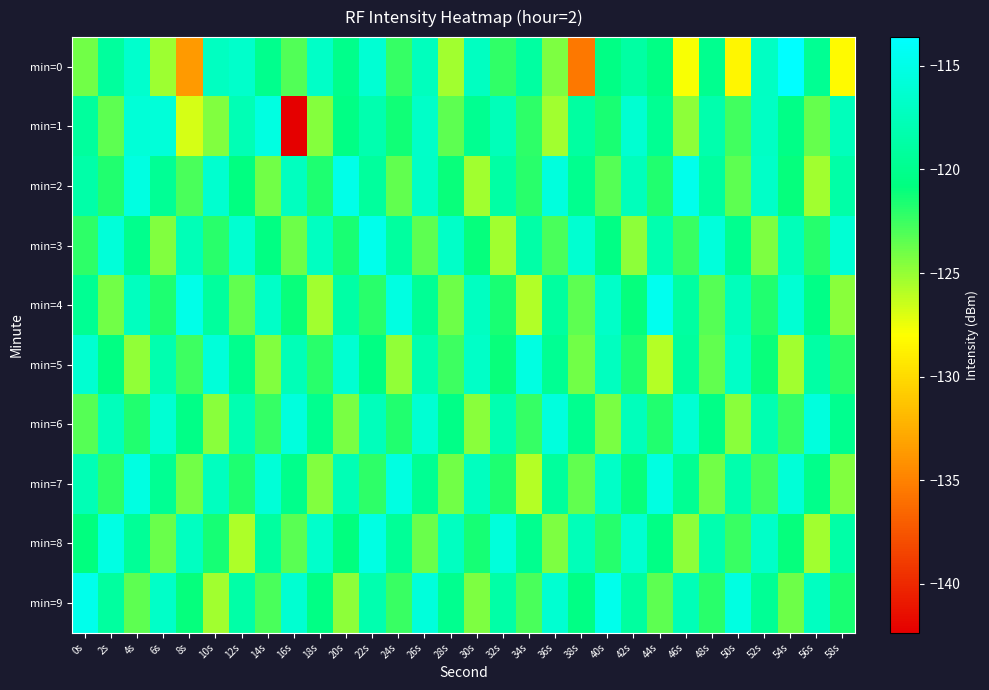

How many data points does each series have?

30